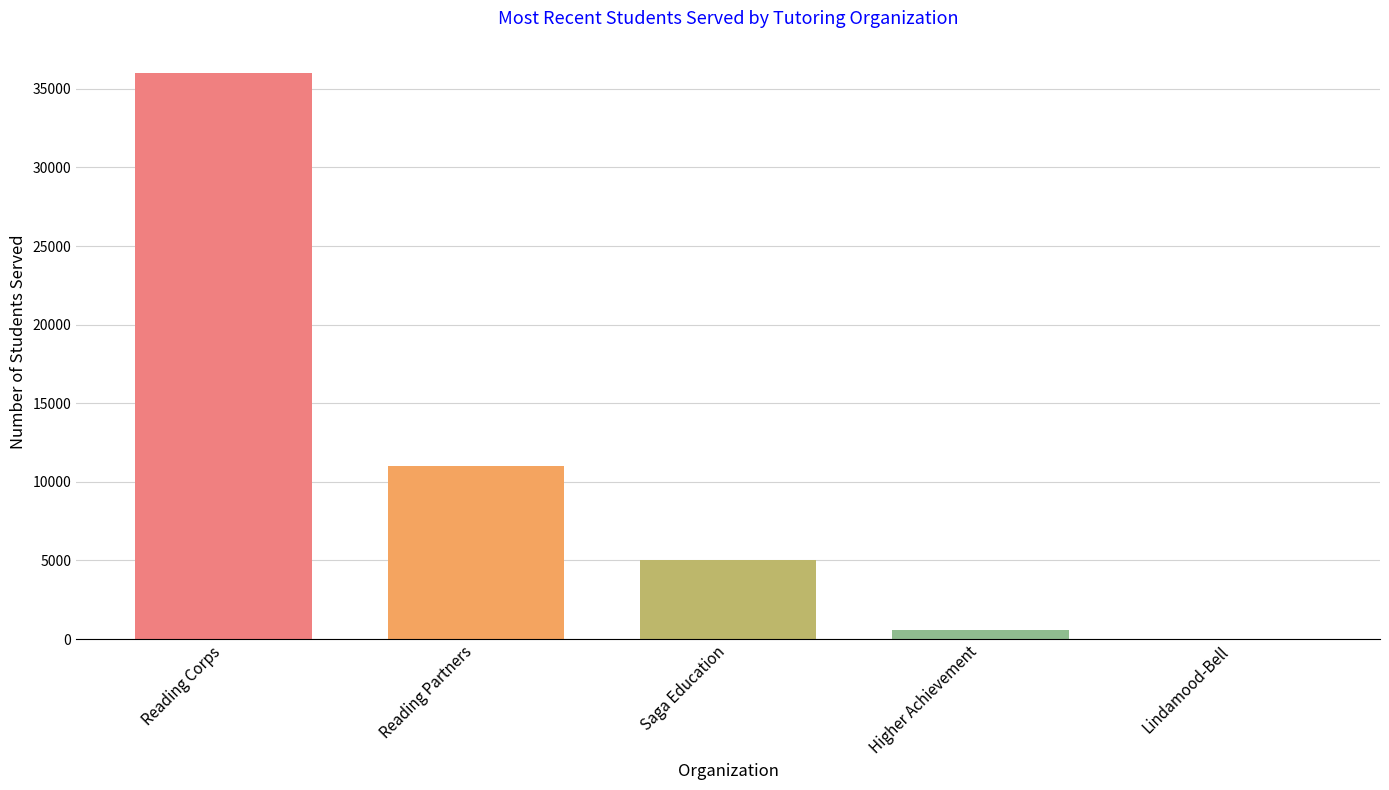

Reading left to right, list all the values displayed in this chart.

36000	11000	5000	600	0